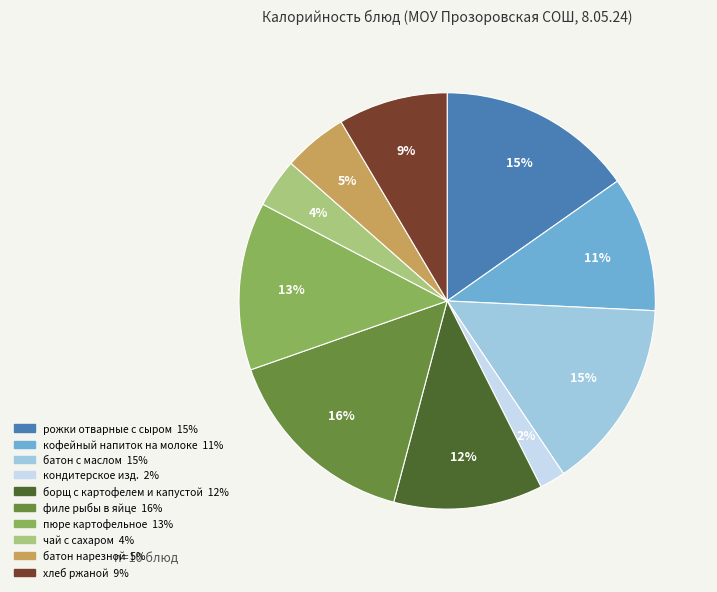

How many slices are in this pie chart?

10